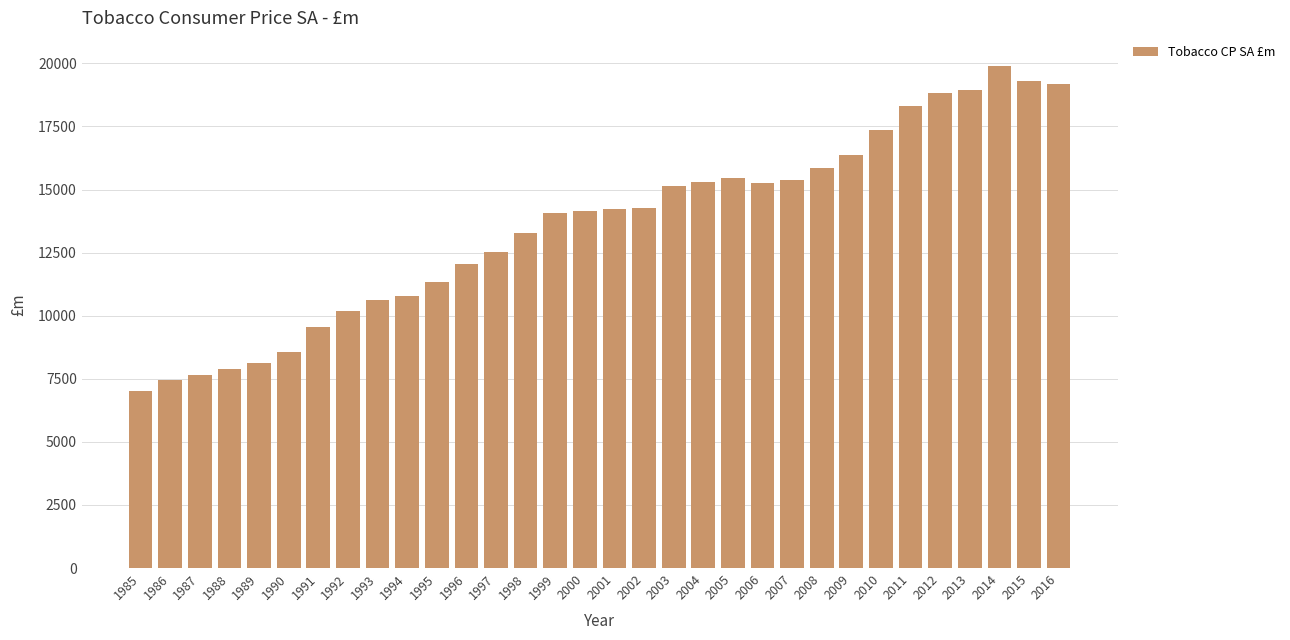

What value does the data have at 2002, to the nearest 10?

14270